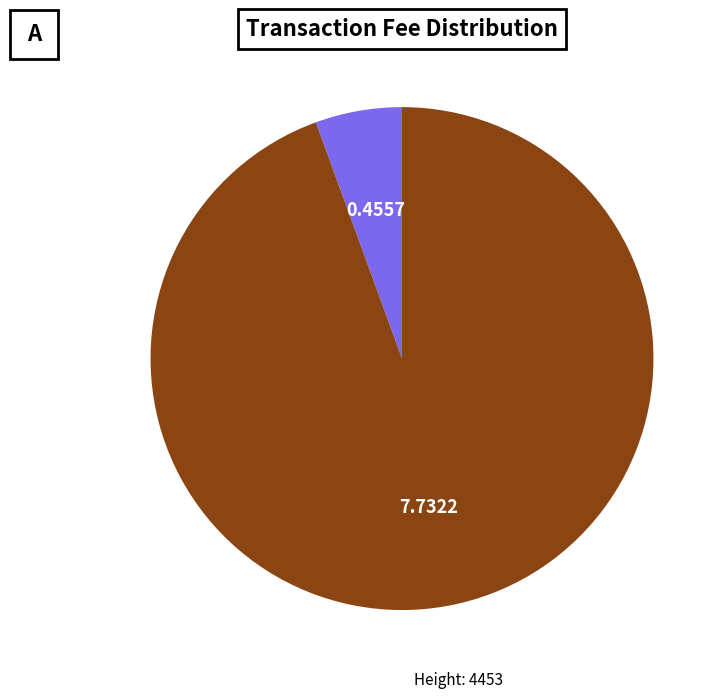

Does any single category account for the majority?

Yes